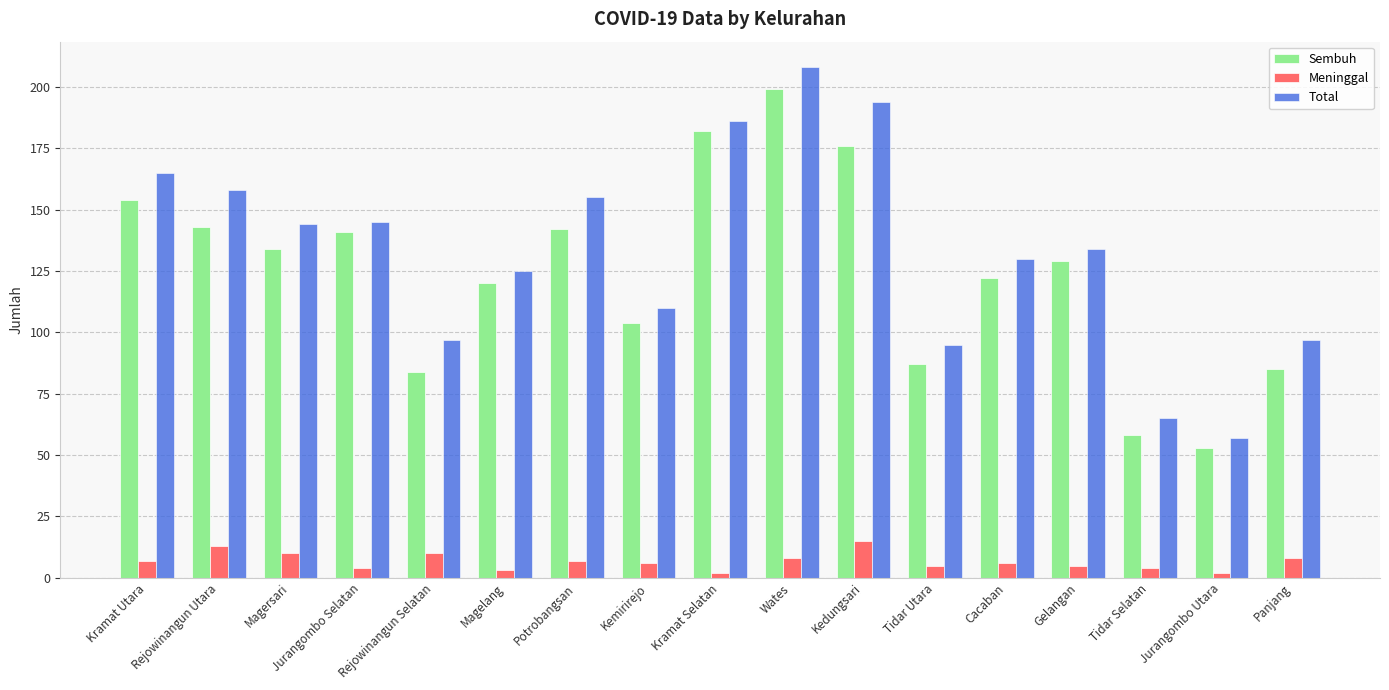

Read the Meninggal value at Kemirirejo.

6